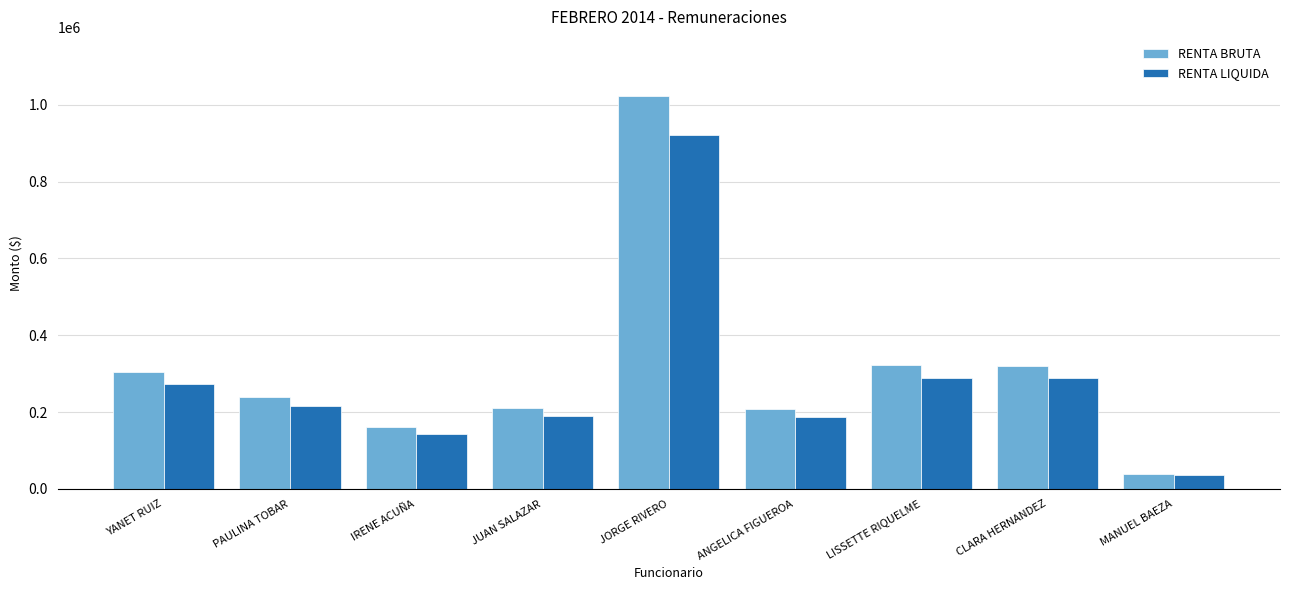

What is the label of the 7th bar from the right?

IRENE ACUÑA